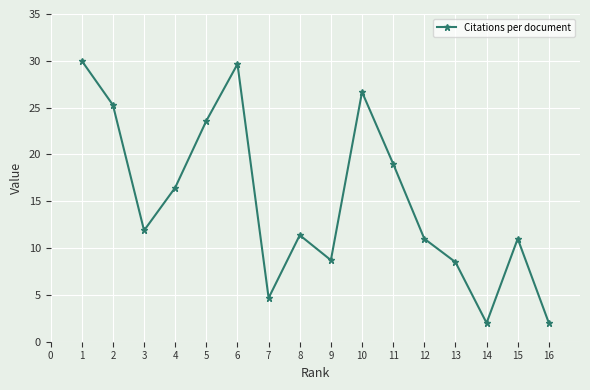

What is the maximum value shown in the chart?

30.0